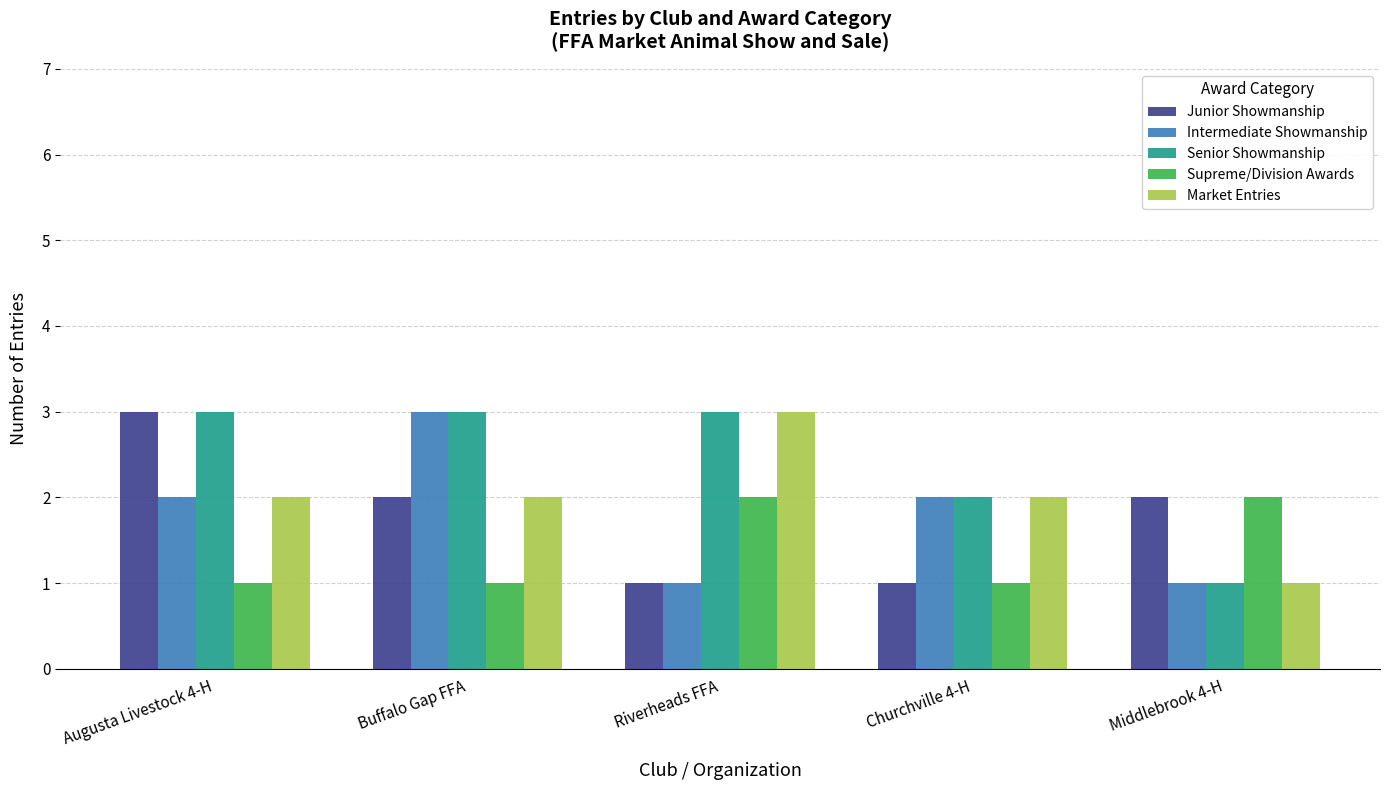

How many categories are shown in the chart?

5